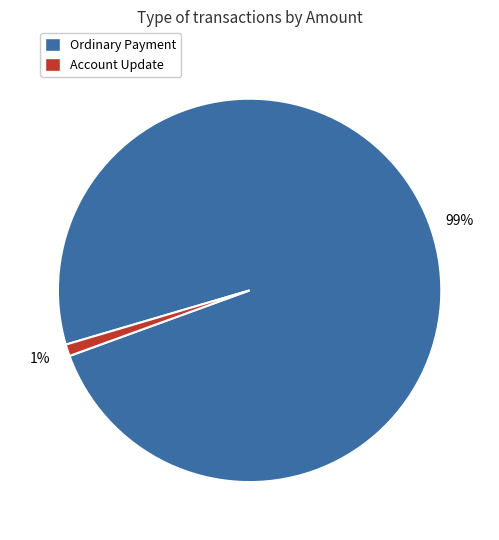

Rank the categories by value from lowest to highest.

Account Update, Ordinary Payment